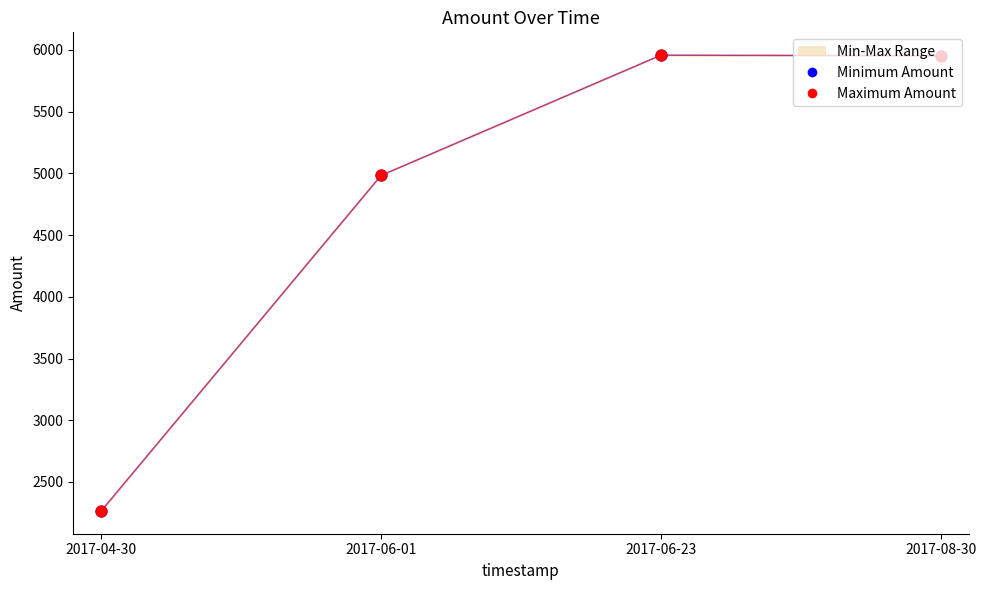

Which series reaches the minimum Y coordinate?

Minimum Amount